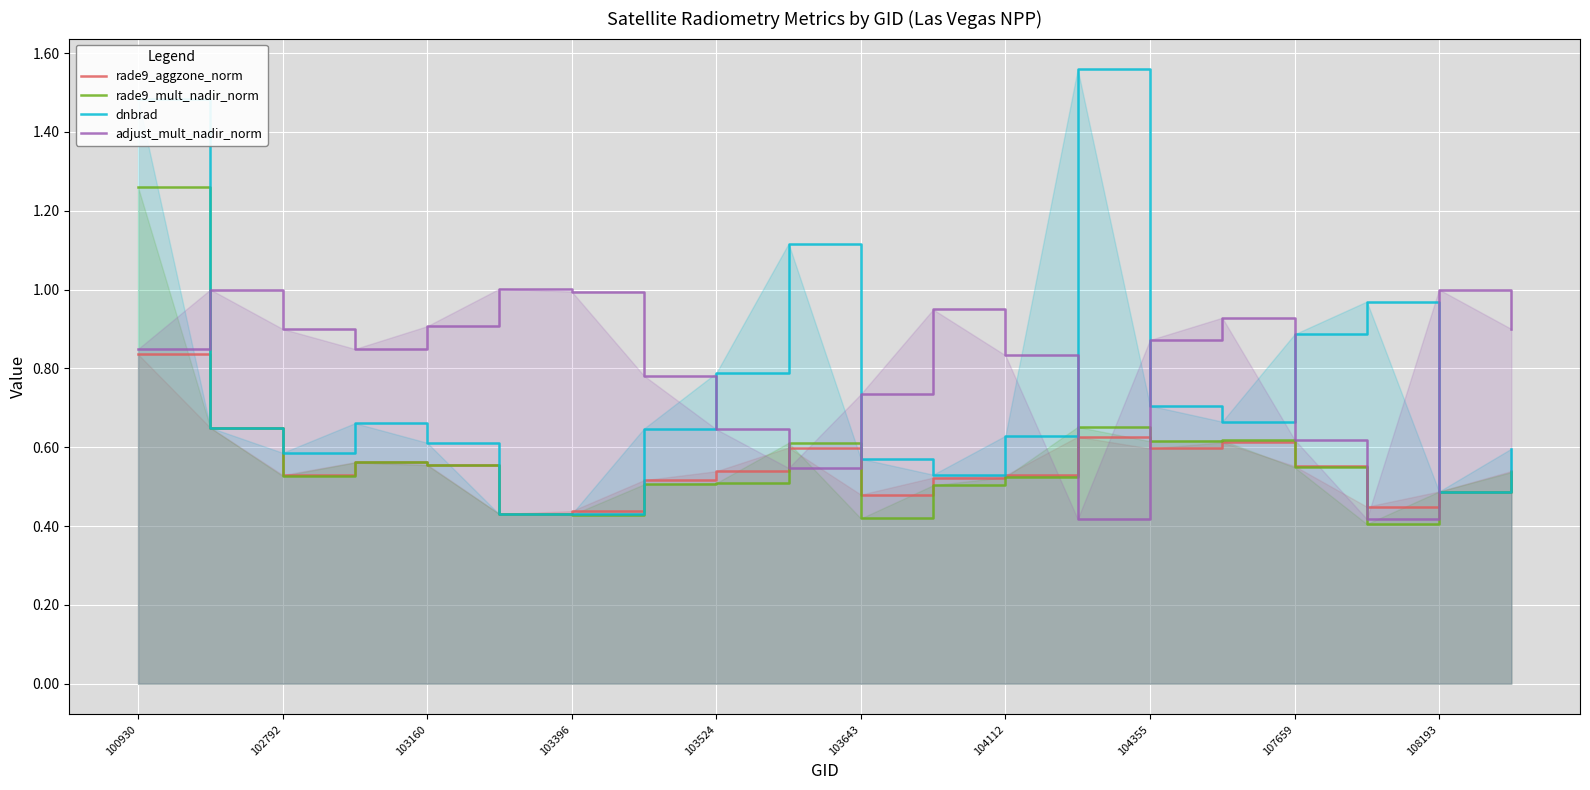

At which category does dnbrad reach its first local valley?

102792